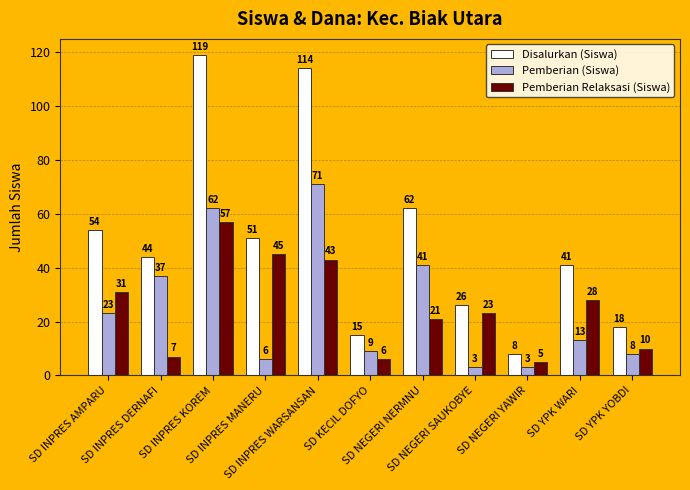

At SD YPK YOBDI, list the series in order from smallest to largest.

Pemberian (Siswa), Pemberian Relaksasi (Siswa), Disalurkan (Siswa)